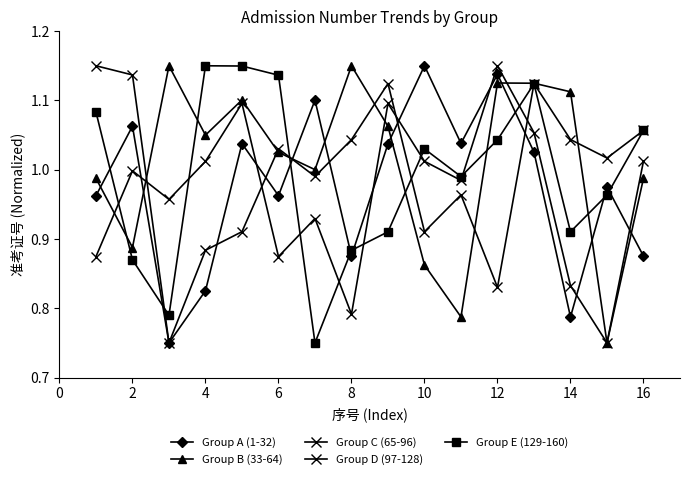

True or false: Group B (33-64) and Group A (1-32) cross at least once.

True